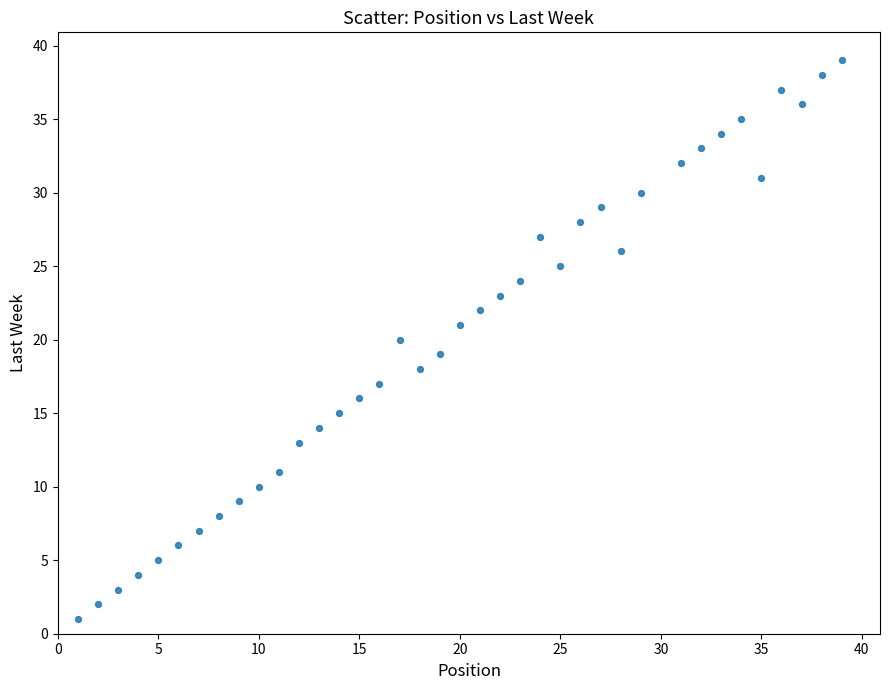

What is the range of Y values (max minus min)?

38